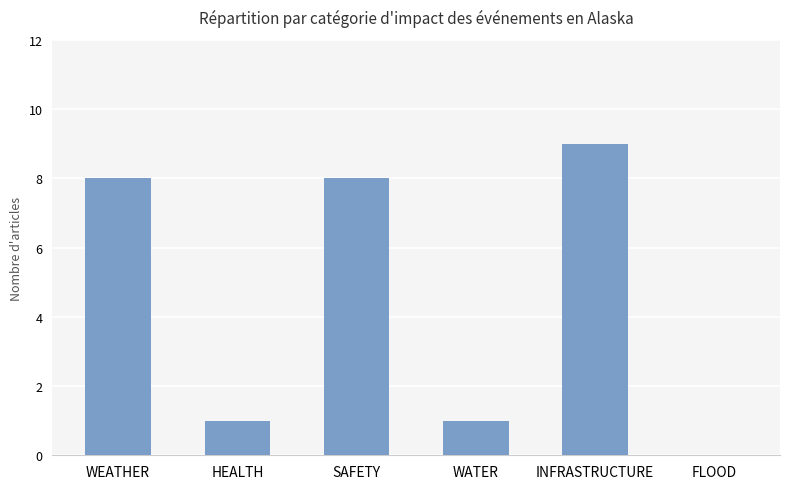

True or false: the data shows 1 at WATER.

True